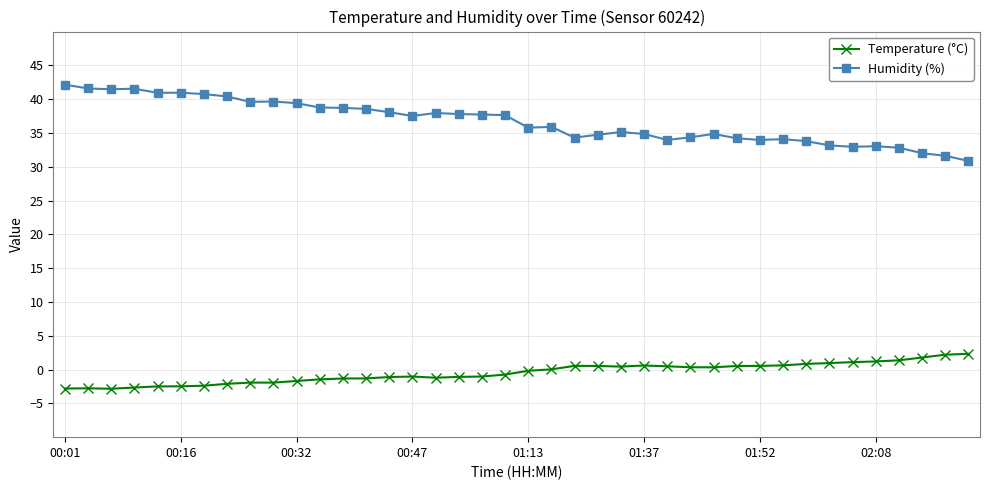

Rank the series by their maximum value, from lowest to highest.

Temperature (°C), Humidity (%)